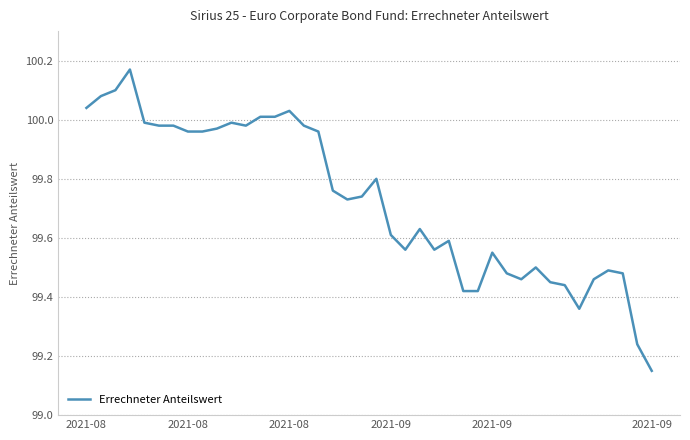

What is the difference between the maximum and minimum values?

1.0